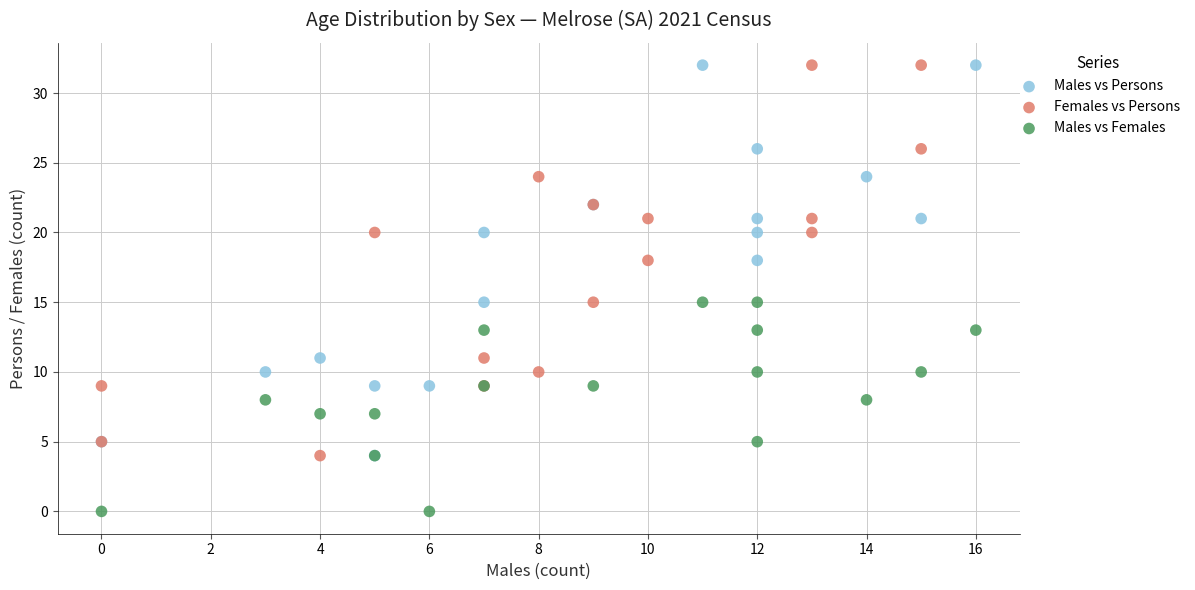

Which series contains the lowest Y value?

Males vs Females